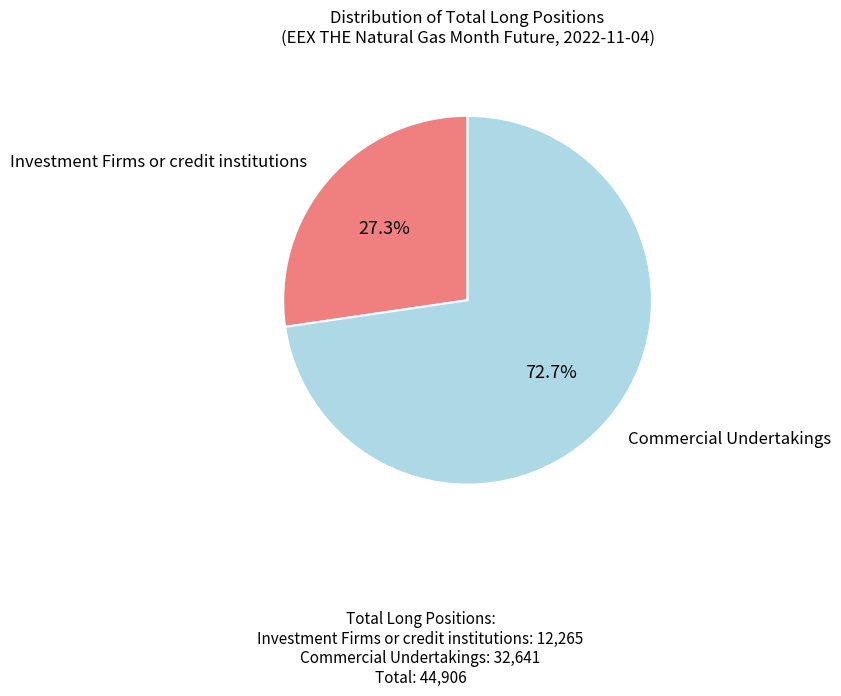

What percentage is NOT represented by Commercial Undertakings?

27.3%